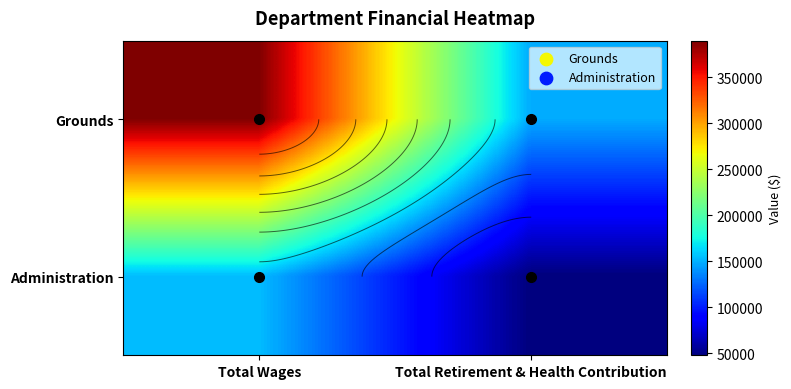

At which category does the chart reach its peak across all series?

Total Wages